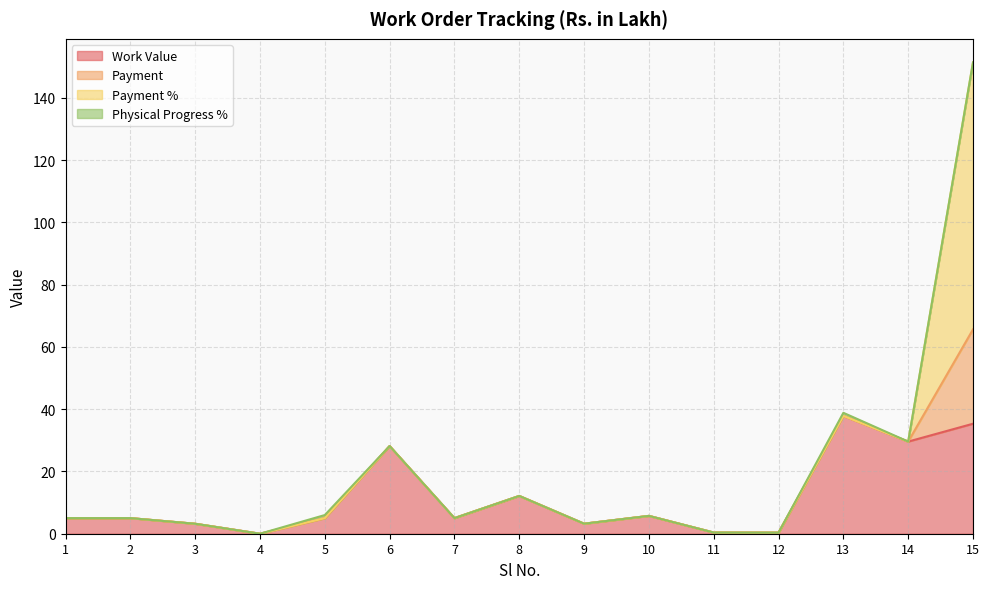

What is the average value of the Work Value series?

11.7